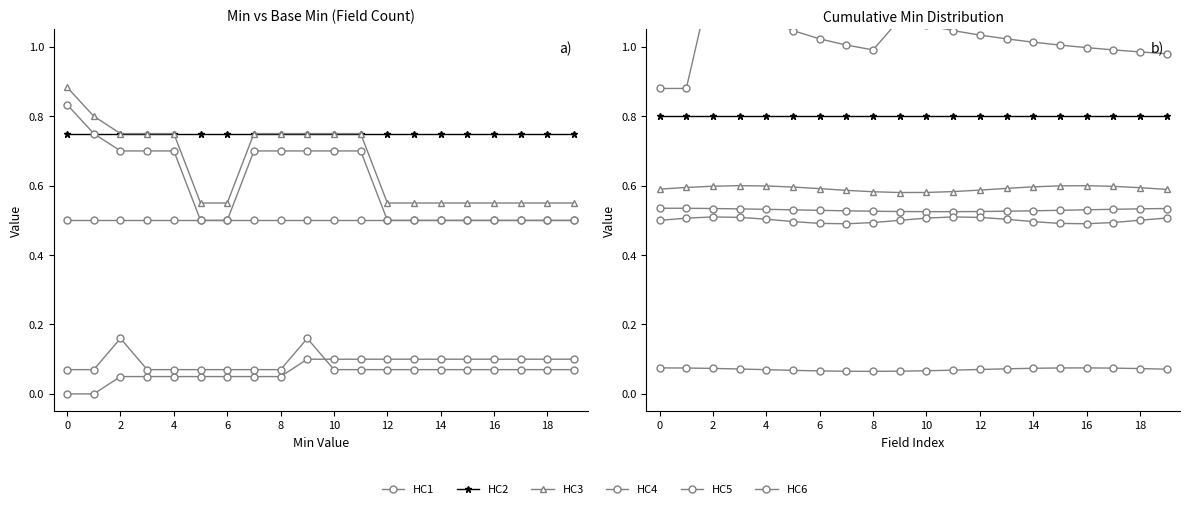

List the series in order of their peak value, lowest first.

HC6, HC5, HC4, HC3, HC2, HC1